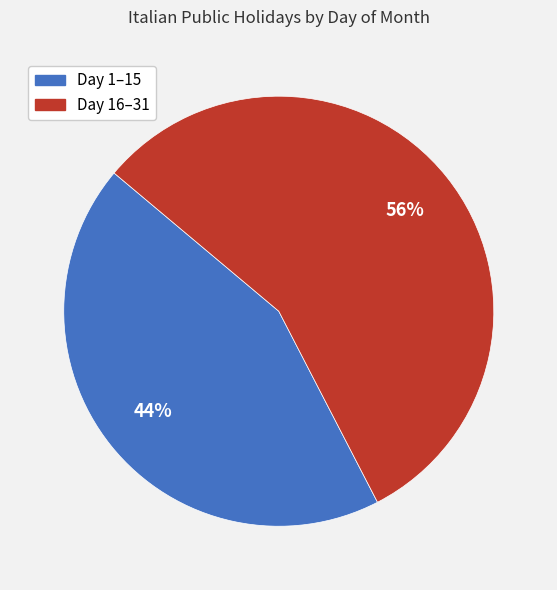

Which category has the smallest portion of the pie?

Day 1–15